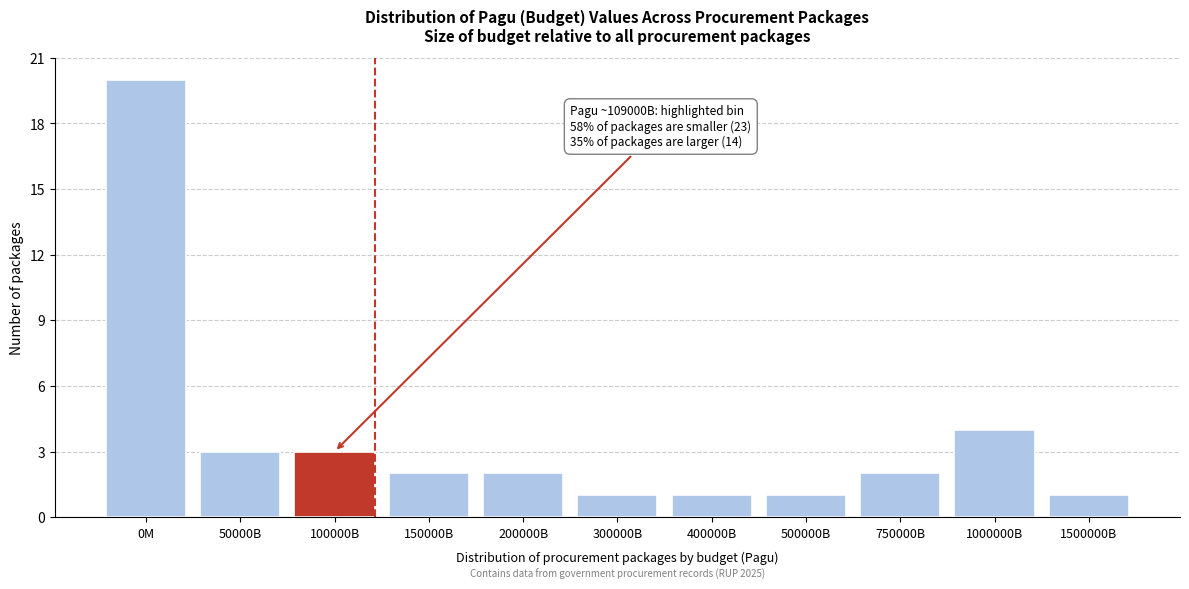

Reading left to right, extract all data points from this chart.

20	3	3	2	2	1	1	1	2	4	1